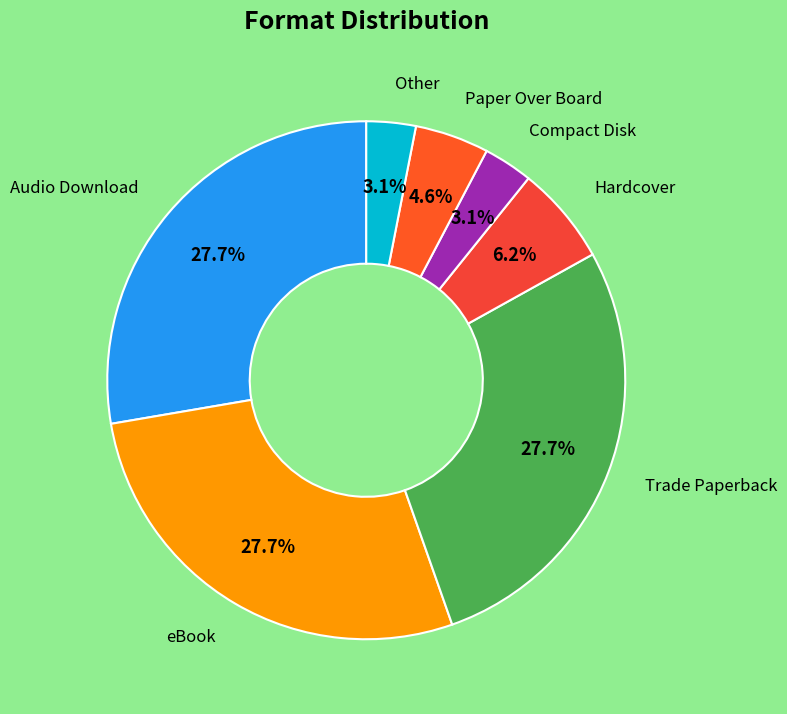

How many segments does this pie chart have?

7